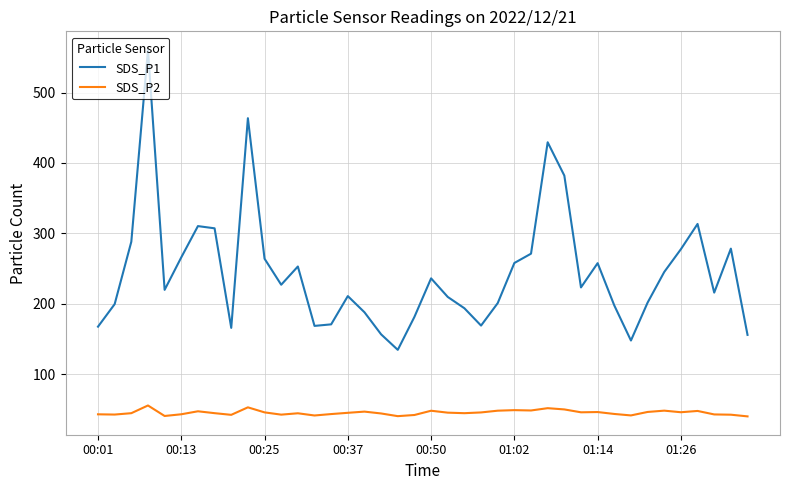

Which series has the largest total across all categories?

SDS_P1